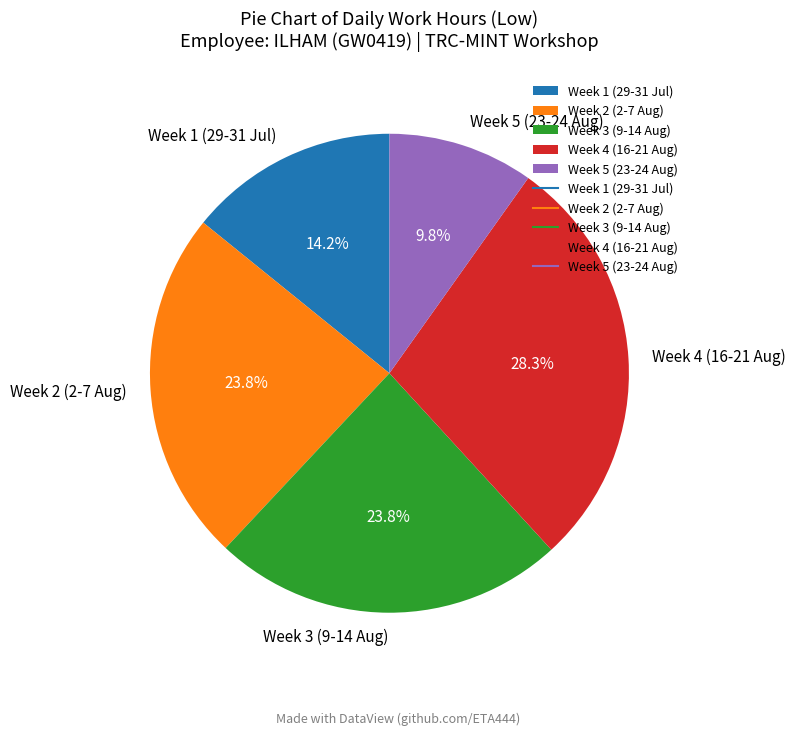

Which slice is the largest?

Week 4 (16-21 Aug)